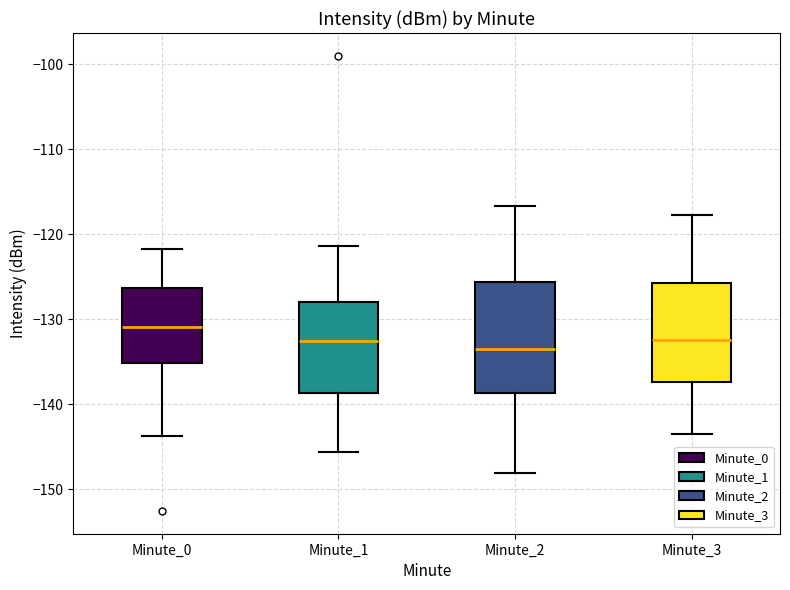

Reading left to right, transcribe this box plot: for each box, give where its median line is, the range the box spans, and where its two whiskers end, as read against the y-axis. The values are not printed on the chart, so give them approximately, as read against the axis.

Minute_0: median -131, box -135 to -126, whiskers -144 to -122
Minute_1: median -133, box -139 to -128, whiskers -146 to -121
Minute_2: median -134, box -139 to -126, whiskers -148 to -117
Minute_3: median -132, box -137 to -126, whiskers -144 to -118